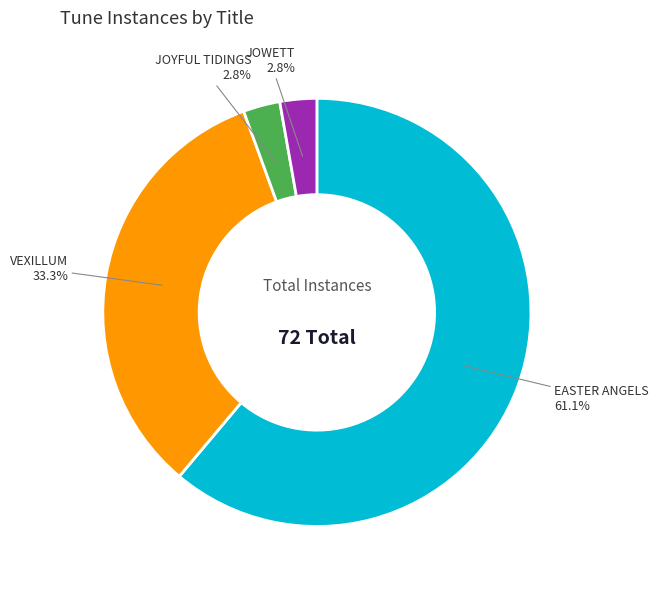

To the nearest percent, what is the average slice percentage?

25%